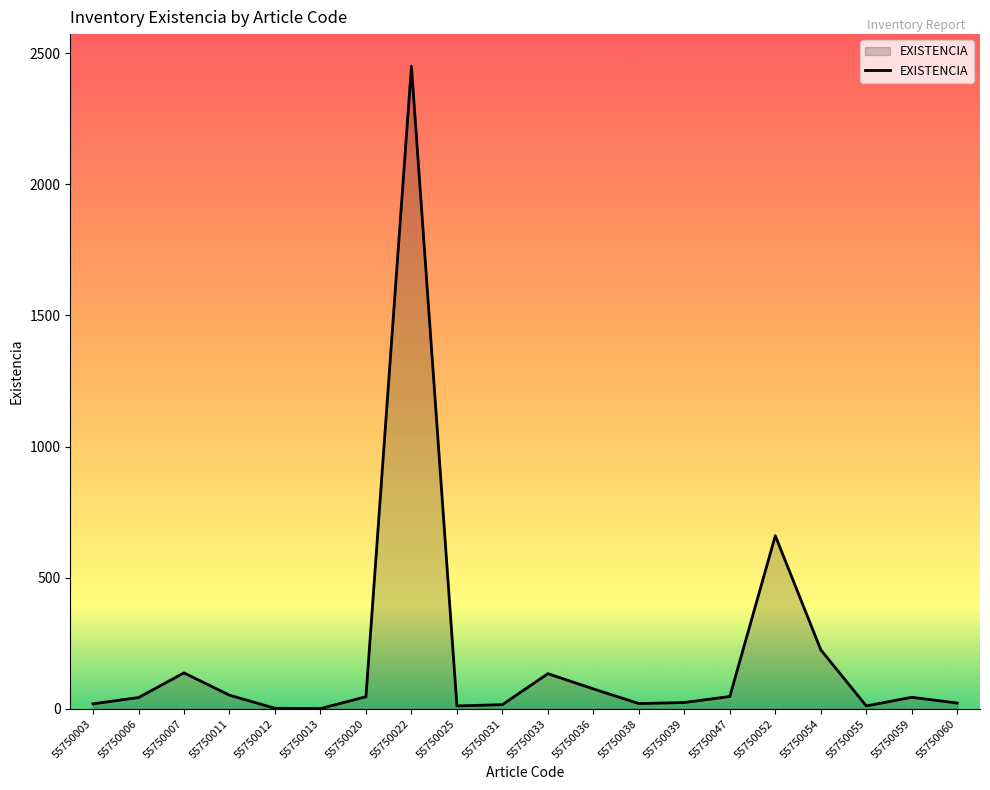

What is the maximum value shown in the chart?

2450